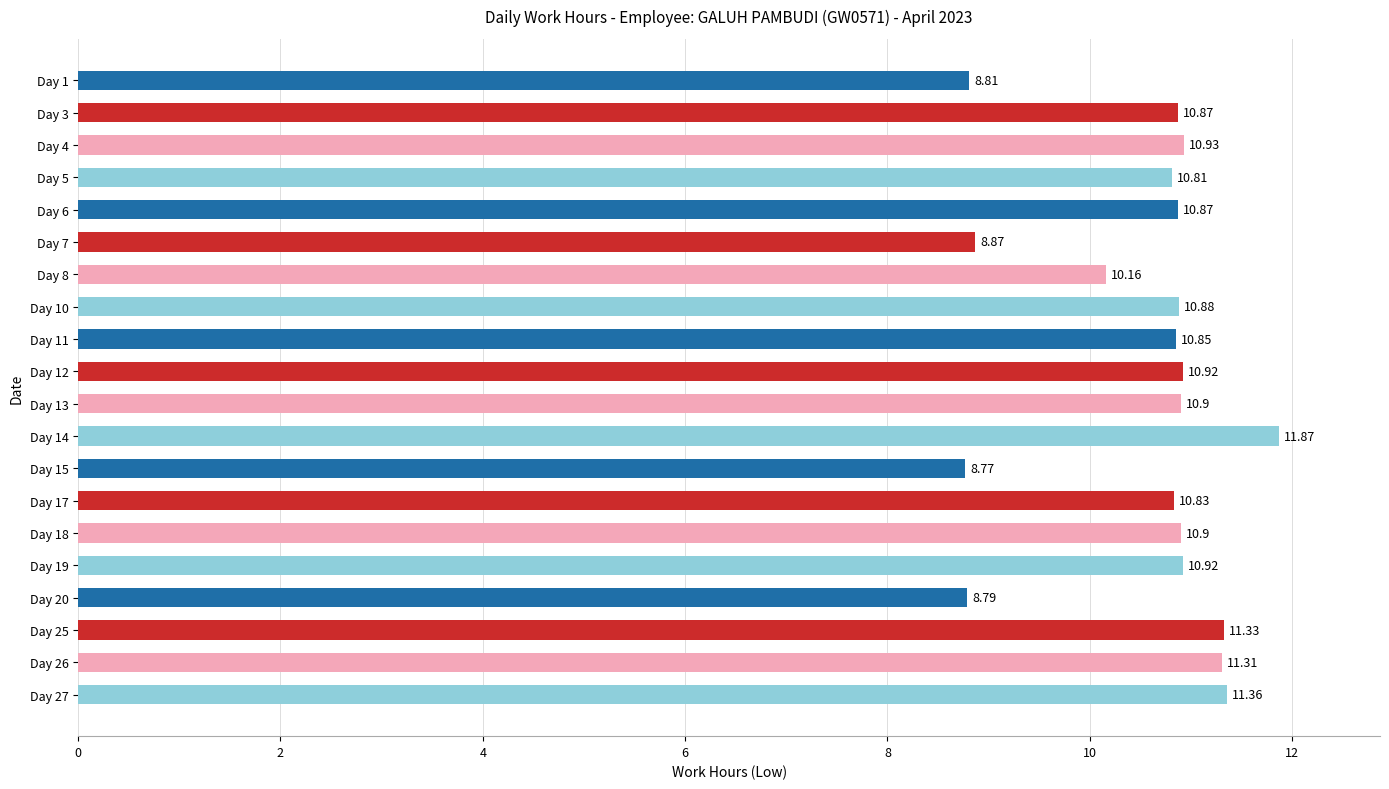

How many categories are shown in the chart?

20